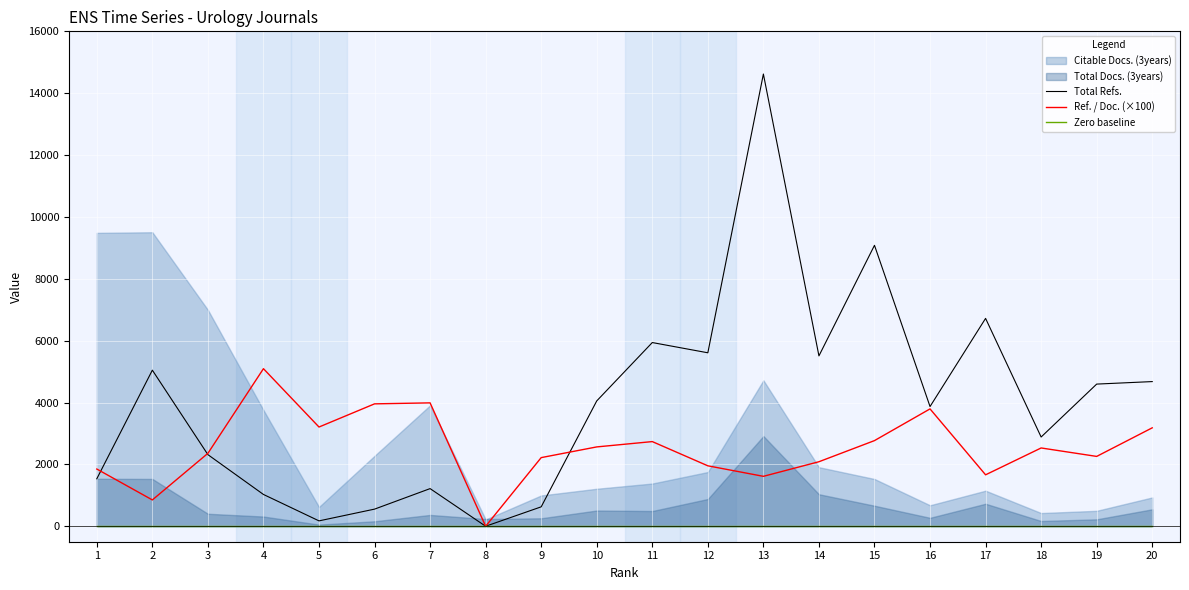

Is the value of Total Refs. at 15 greater than the value of Ref. / Doc. (×100) at 13?

Yes